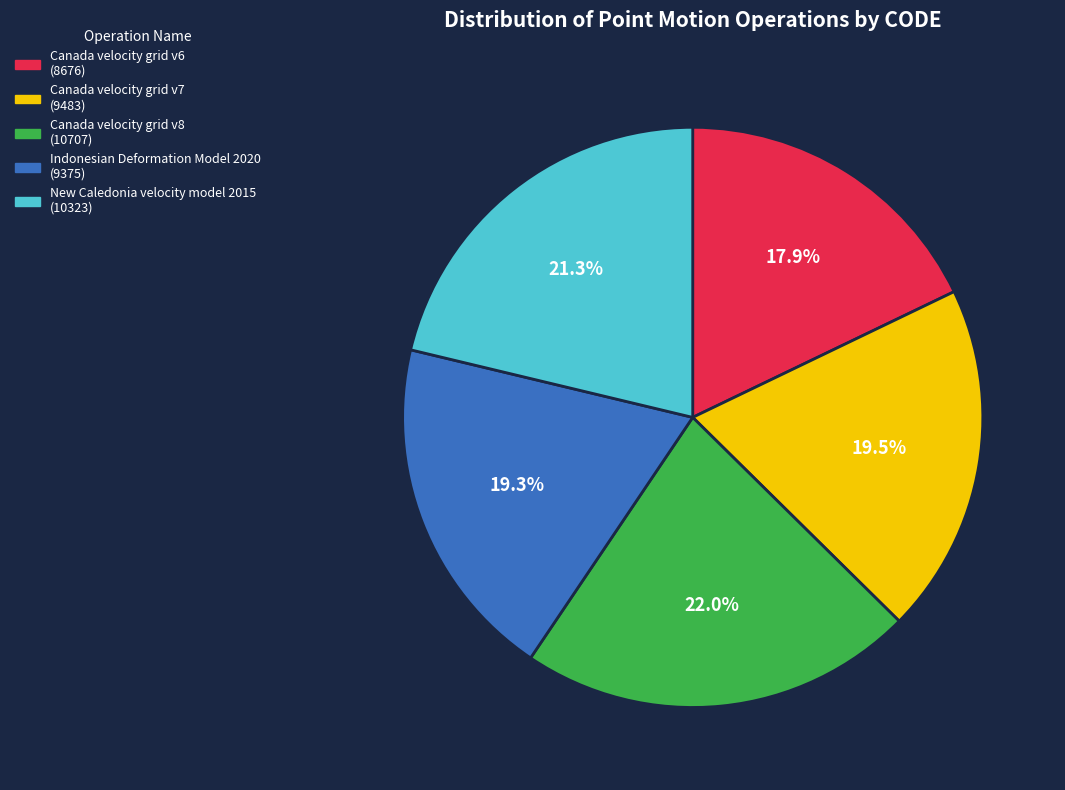

Approximately how many times larger is the value at Indonesian Deformation Model 2020 compared to Canada velocity grid v6?

1.1